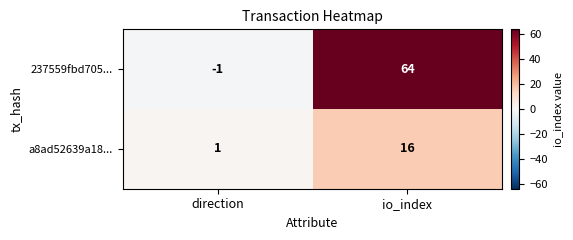

Which label corresponds to the smallest value in the chart?

direction